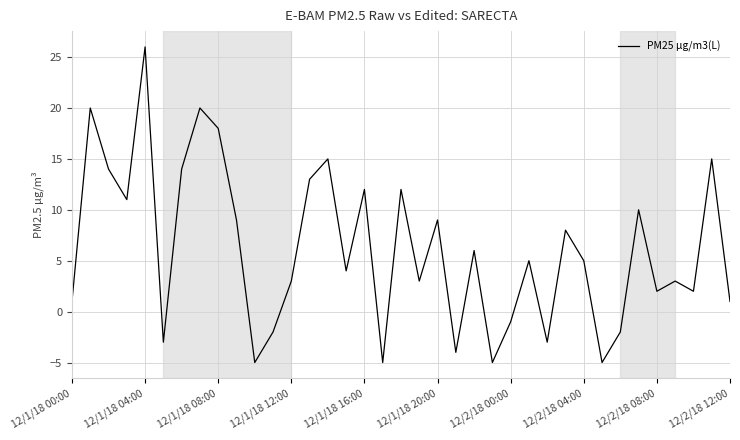

What is the smallest value displayed?

-5